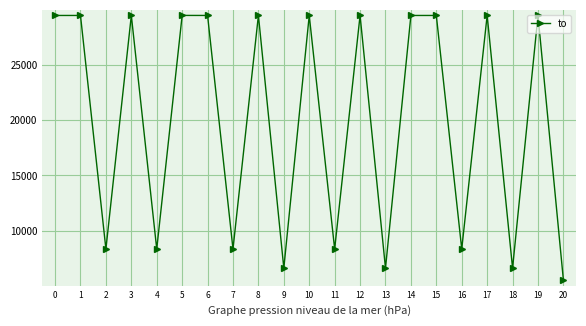

What is the ratio of the value at 20 to the value at 2?

0.7